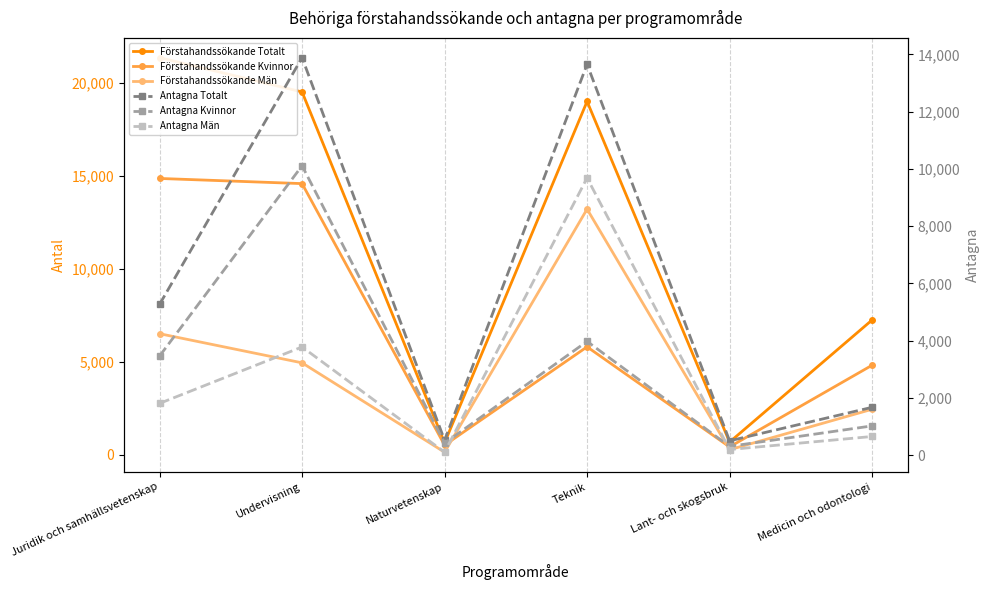

What is the difference between the second highest and minimum values in the Förstahandssökande Totalt series?

18892